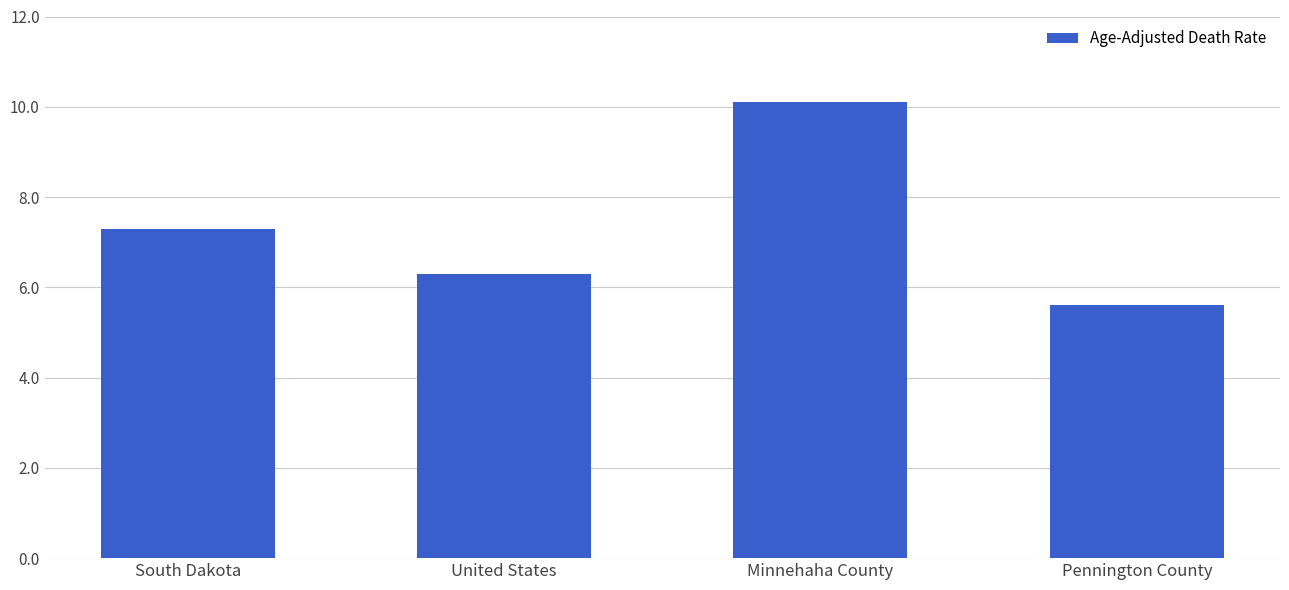

The value at United States is 6.3. True or false?

True